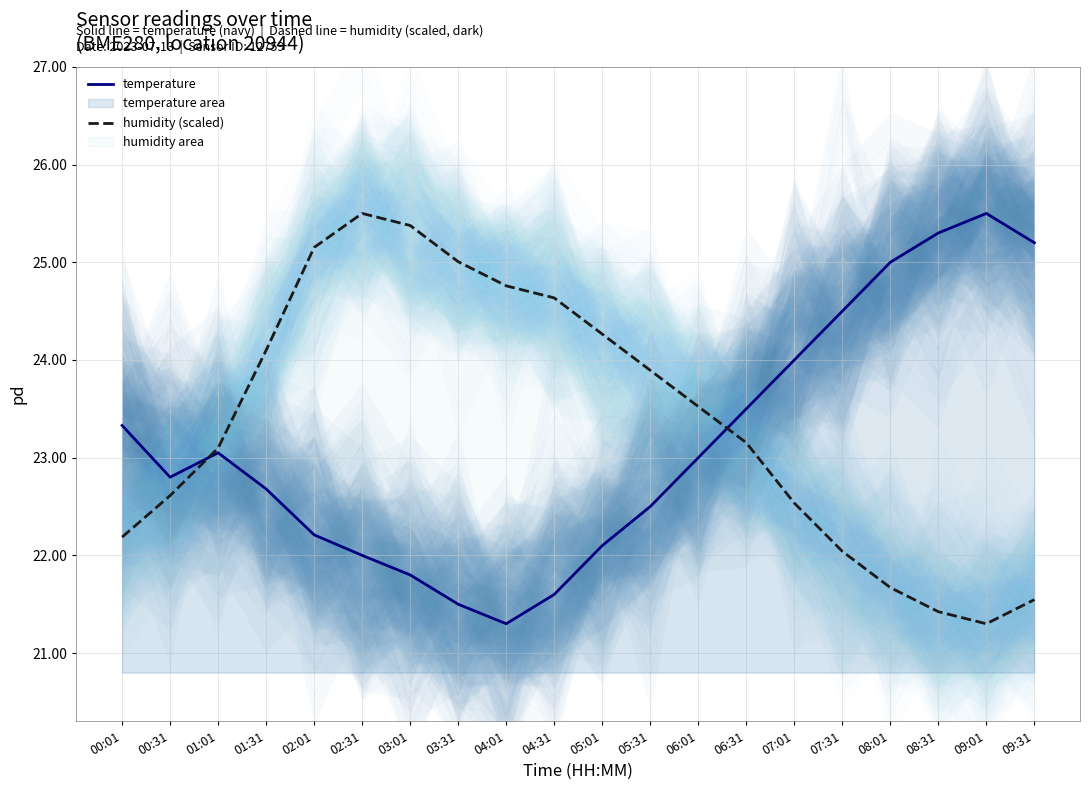

In humidity (scaled), how many points are lower than both neighbors (excluding endpoints)?

1